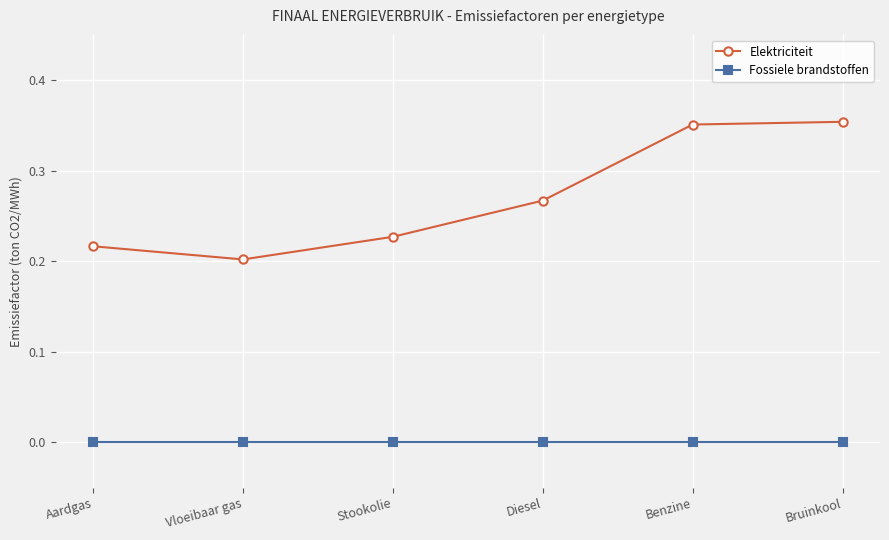

True or false: Elektriciteit has more than 2 interior local peaks.

False